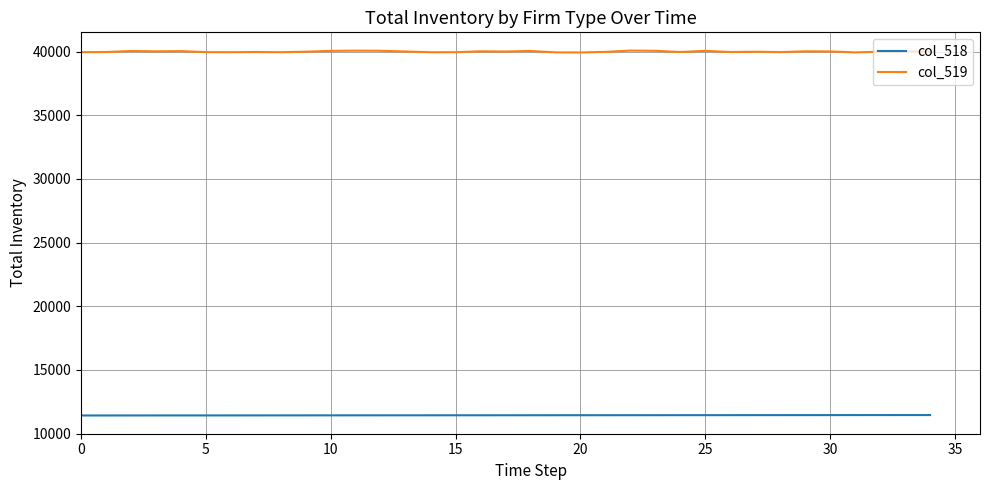

True or false: col_519 and col_518 cross at least once.

False